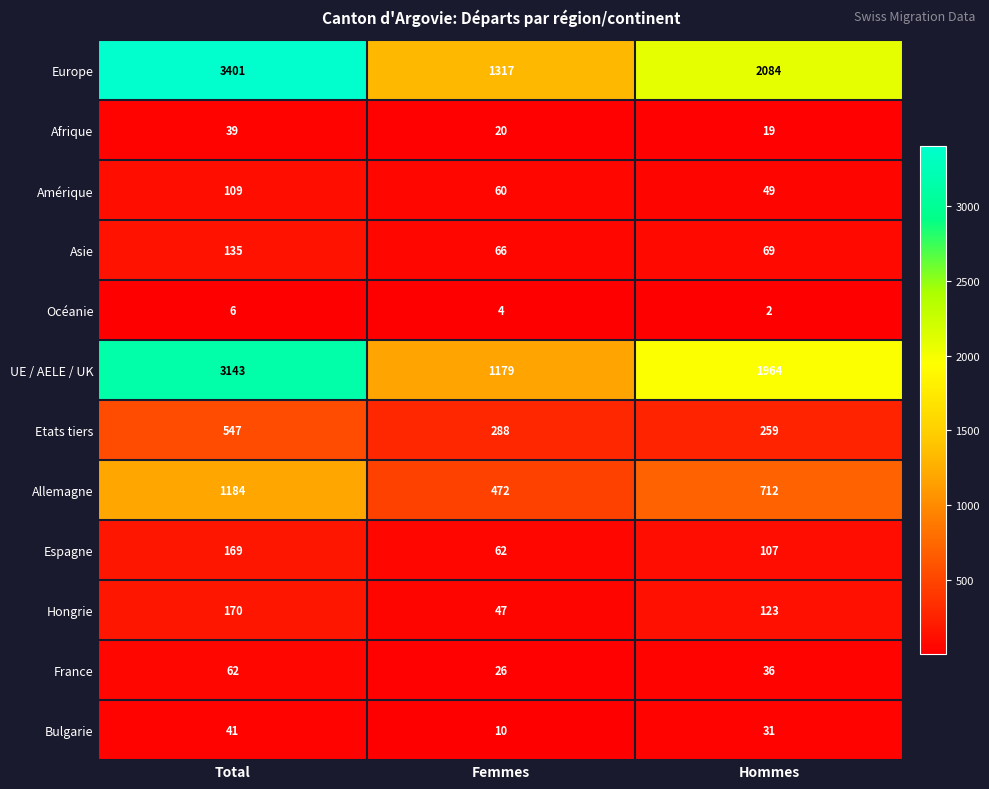

What is the maximum value for Océanie?

6